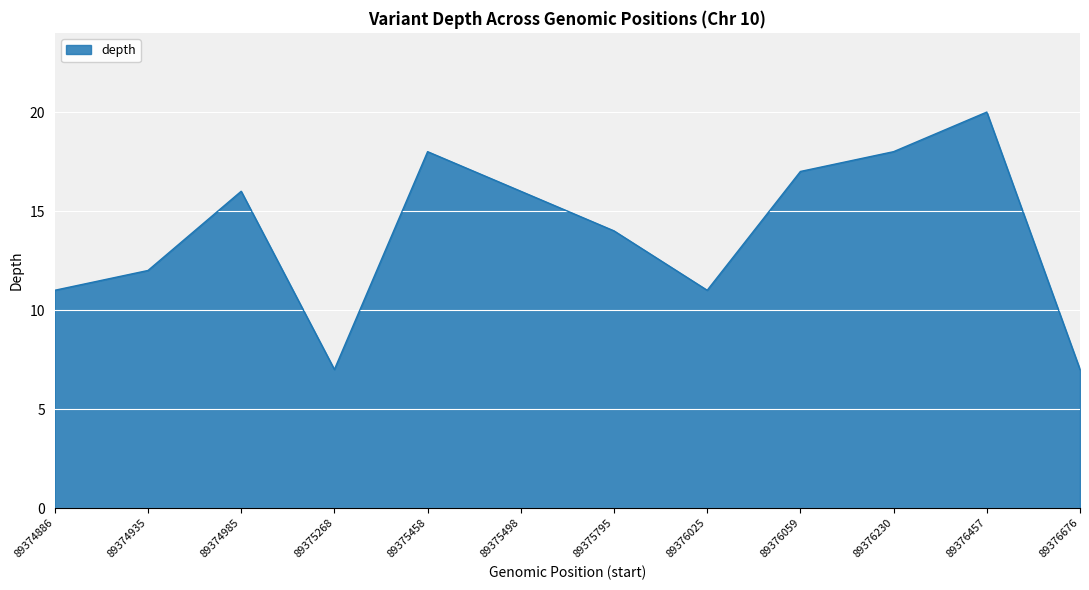

What is the ratio of the value at 89376230 to the value at 89376457?

0.9